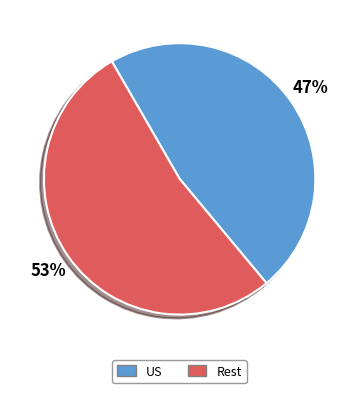

How many segments does this pie chart have?

2